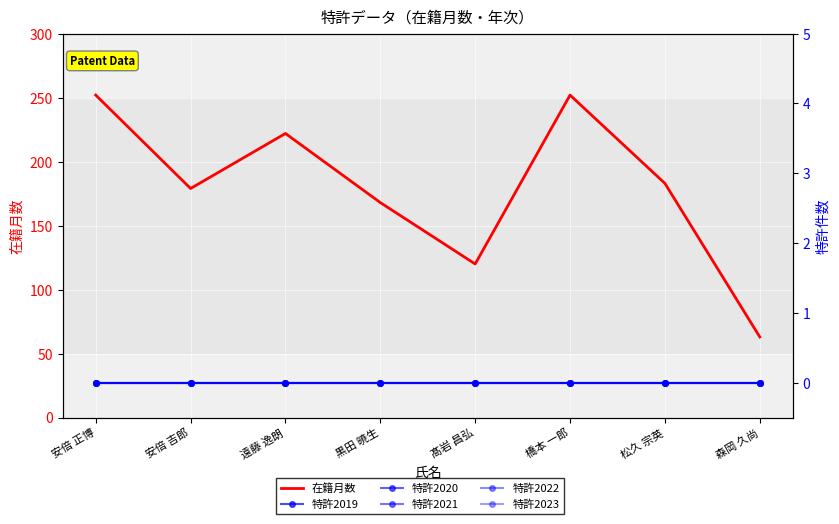

At which label is 特許2023 closest to 0?

安倍 正博